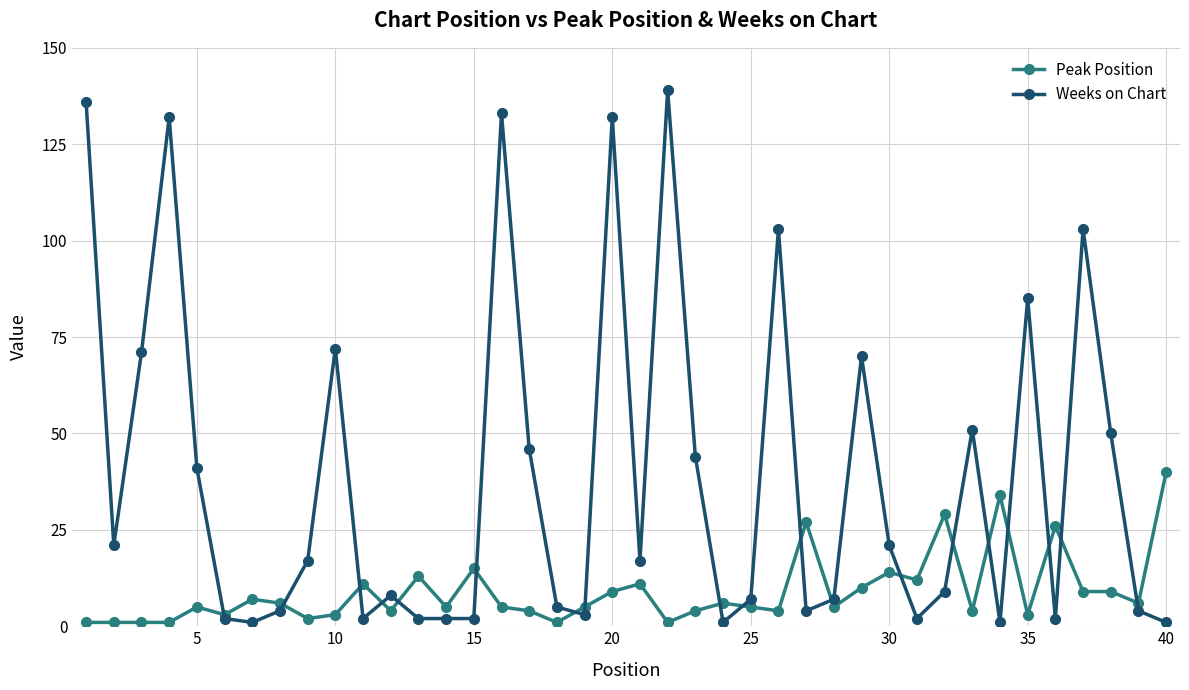

How many lines are shown in the chart?

2